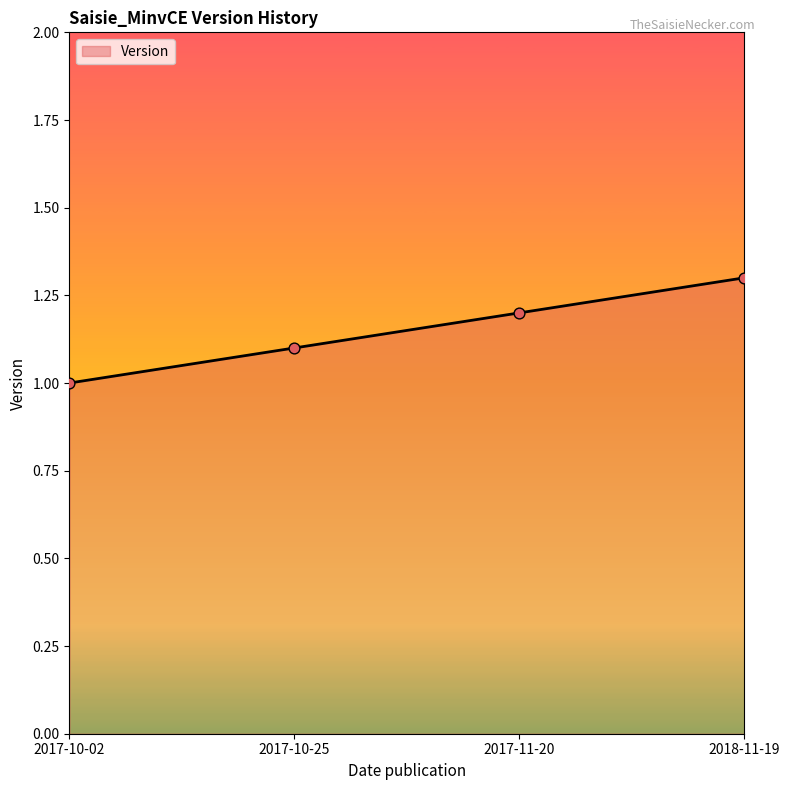

What is the change in value from 2017-10-02 to 2017-10-25?

+0.1